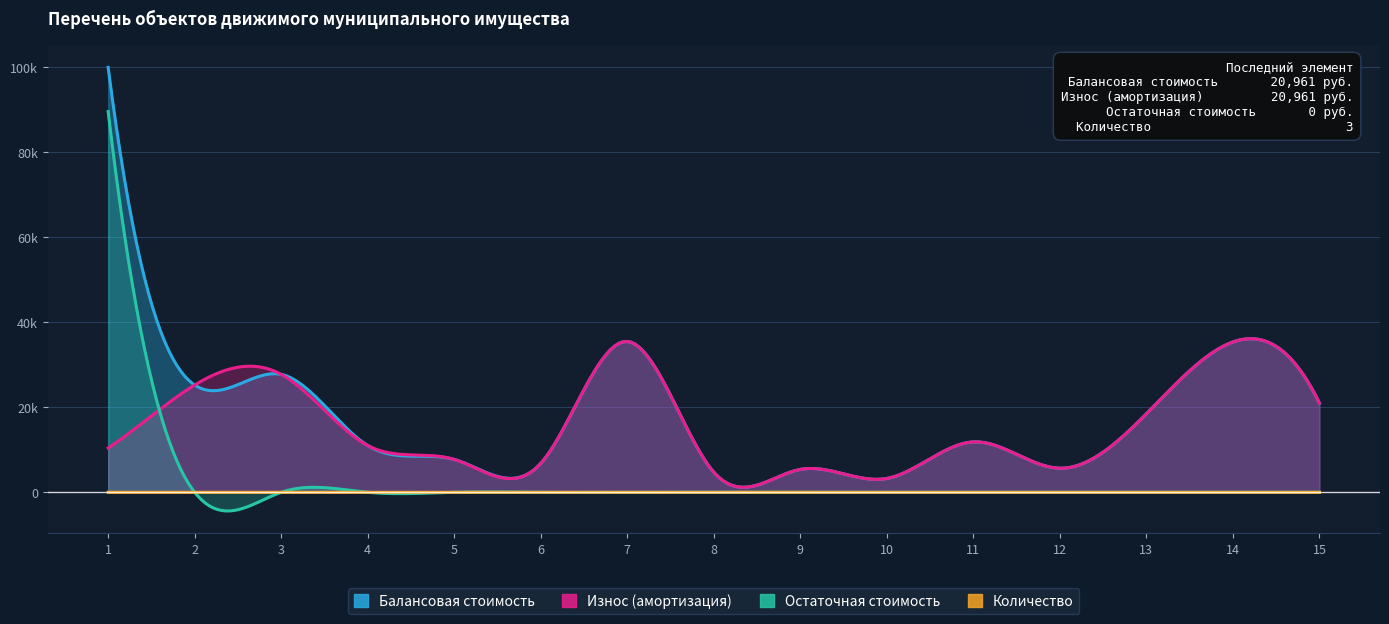

Reading right to left, what are all the values shown in this chart?

Балансовая стоимость: 15=20961.0	14=35334.0	13=18449.9	12=5659.3	11=11841.3	10=3249.1	9=5378.4	8=4713.5	7=35455.5	6=6793.9	5=7727.8	4=11000.0	3=27724.1	2=25212.5	1=99897.0
Износ (амортизация): 15=20961.0	14=35334.0	13=18449.9	12=5659.3	11=11841.3	10=3249.1	9=5378.4	8=4713.5	7=35455.5	6=6793.9	5=7727.8	4=11000.0	3=27724.1	2=25212.5	1=10400.0
Остаточная стоимость: 15=0.0	14=0.0	13=0.0	12=0.0	11=0.0	10=0.0	9=0.0	8=0.0	7=0.0	6=0.0	5=0.0	4=0.0	3=0.0	2=0.0	1=89497.0
Количество: 15=3.0	14=6.0	13=1.0	12=1.0	11=1.0	10=1.0	9=1.0	8=1.0	7=2.0	6=1.0	5=1.0	4=1.0	3=1.0	2=1.0	1=1.0